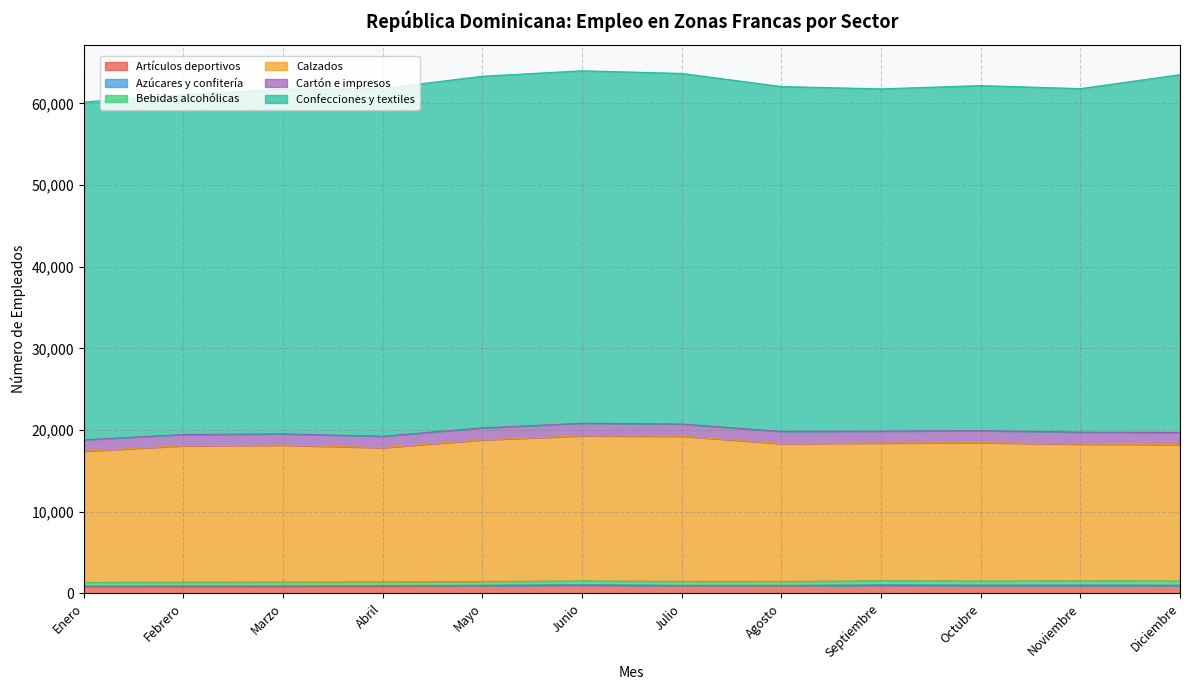

What is the difference between the maximum and minimum values in the Bebidas alcohólicas series?

82